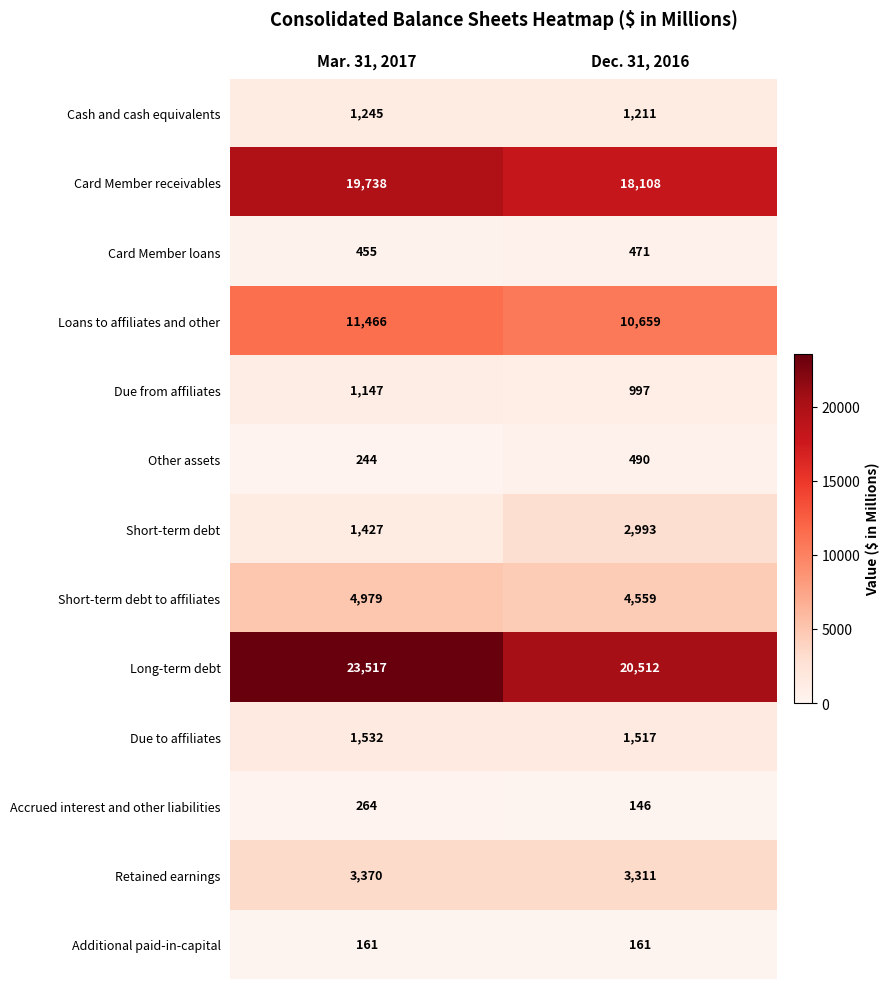

Reading left to right, list all the values displayed in this chart.

Cash and cash equivalents: Mar. 31, 2017=1245	Dec. 31, 2016=1211
Card Member receivables: Mar. 31, 2017=19738	Dec. 31, 2016=18108
Card Member loans: Mar. 31, 2017=455	Dec. 31, 2016=471
Loans to affiliates and other: Mar. 31, 2017=11466	Dec. 31, 2016=10659
Due from affiliates: Mar. 31, 2017=1147	Dec. 31, 2016=997
Other assets: Mar. 31, 2017=244	Dec. 31, 2016=490
Short-term debt: Mar. 31, 2017=1427	Dec. 31, 2016=2993
Short-term debt to affiliates: Mar. 31, 2017=4979	Dec. 31, 2016=4559
Long-term debt: Mar. 31, 2017=23517	Dec. 31, 2016=20512
Due to affiliates: Mar. 31, 2017=1532	Dec. 31, 2016=1517
Accrued interest and other liabilities: Mar. 31, 2017=264	Dec. 31, 2016=146
Retained earnings: Mar. 31, 2017=3370	Dec. 31, 2016=3311
Additional paid-in-capital: Mar. 31, 2017=161	Dec. 31, 2016=161